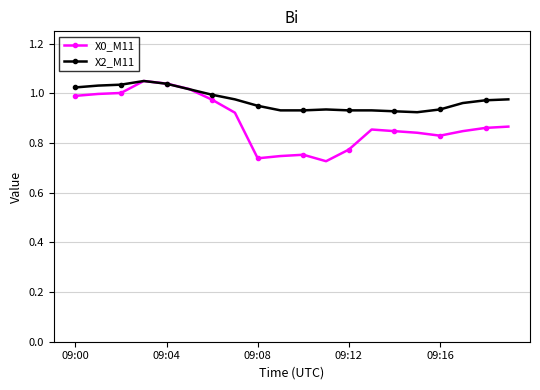

Which series has the largest range (max minus min)?

X0_M11